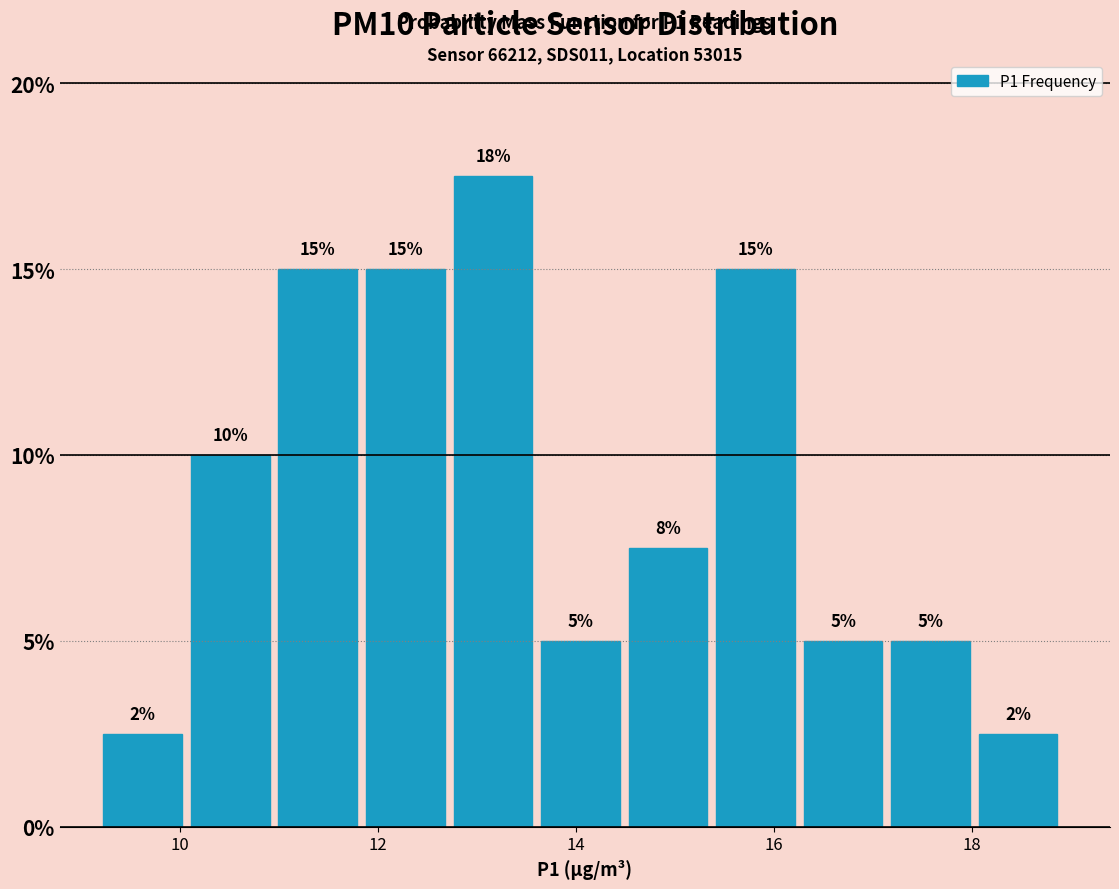

Over which range of the x-axis is the bar tallest?

12.8 to 13.6